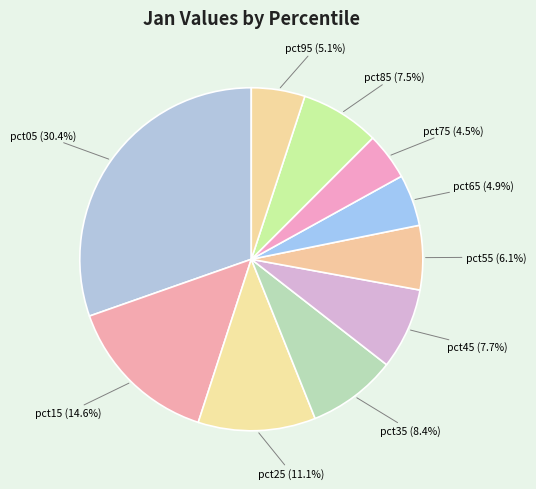

Which has a higher value, pct35 or pct85?

pct35